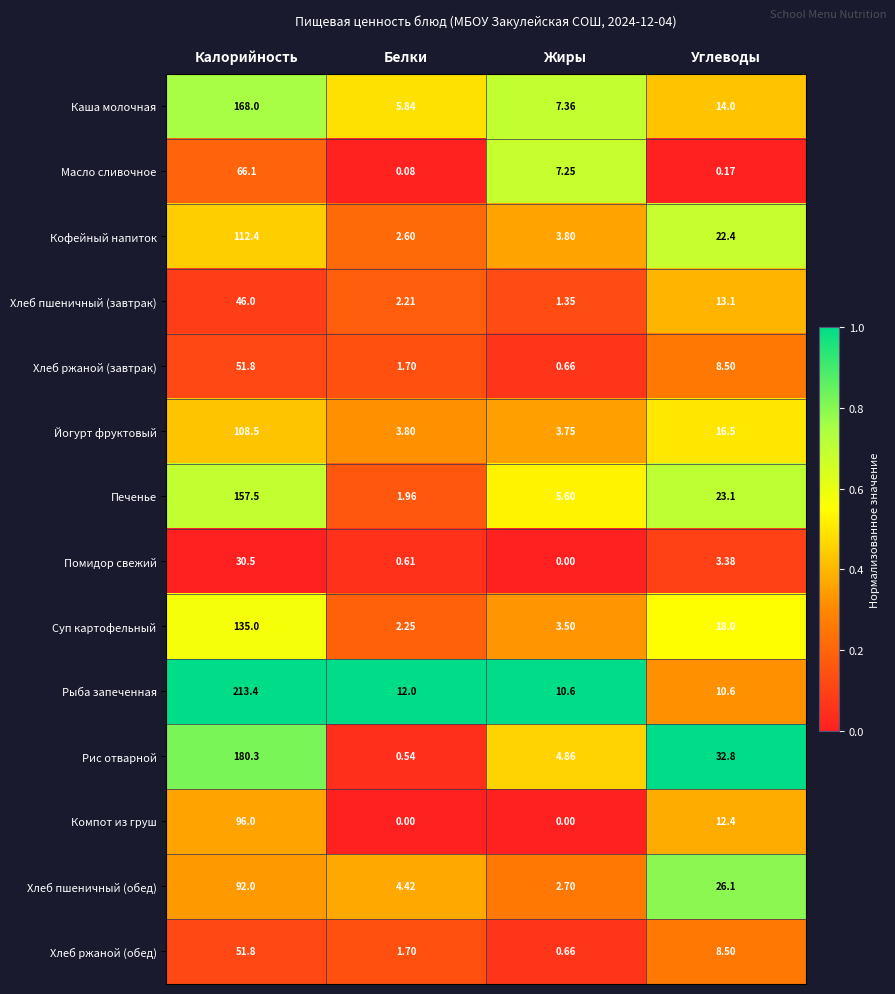

At how many categories does at least one series exceed 0?

4